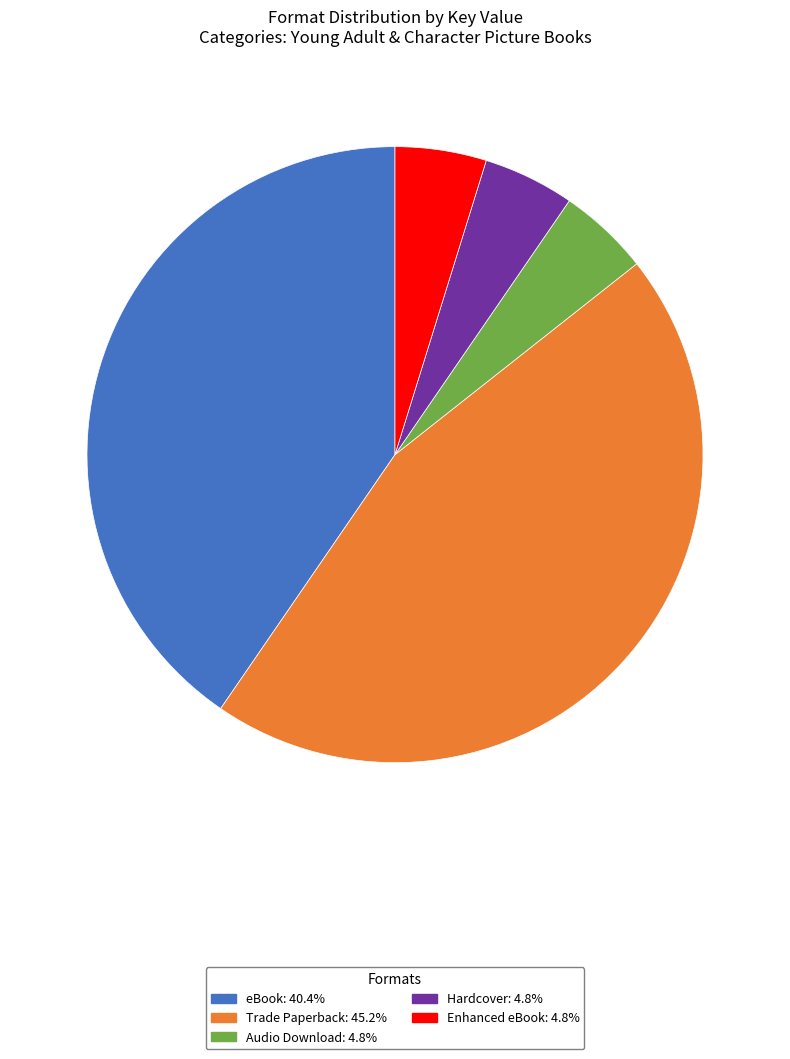

Count the number of slices in the pie.

5